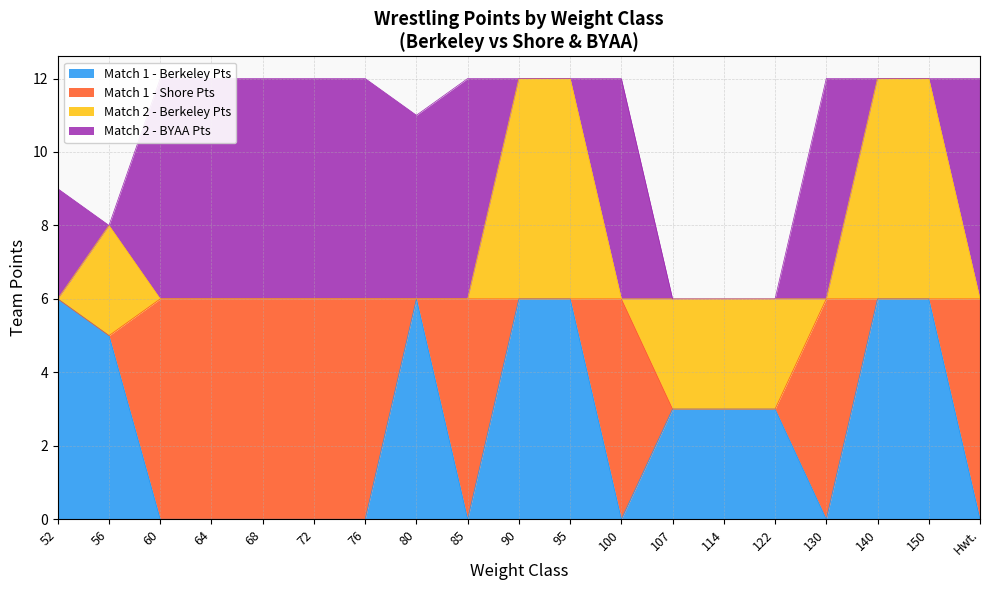

Reading right to left, extract all data points from this chart.

Match 1 - Berkeley Pts: Hwt.=0	150=6	140=6	130=0	122=3	114=3	107=3	100=0	95=6	90=6	85=0	80=6	76=0	72=0	68=0	64=0	60=0	56=5	52=6
Match 1 - Shore Pts: Hwt.=6	150=0	140=0	130=6	122=0	114=0	107=0	100=6	95=0	90=0	85=6	80=0	76=6	72=6	68=6	64=6	60=6	56=0	52=0
Match 2 - Berkeley Pts: Hwt.=0	150=6	140=6	130=0	122=3	114=3	107=3	100=0	95=6	90=6	85=0	80=0	76=0	72=0	68=0	64=0	60=0	56=3	52=0
Match 2 - BYAA Pts: Hwt.=6	150=0	140=0	130=6	122=0	114=0	107=0	100=6	95=0	90=0	85=6	80=5	76=6	72=6	68=6	64=6	60=6	56=0	52=3